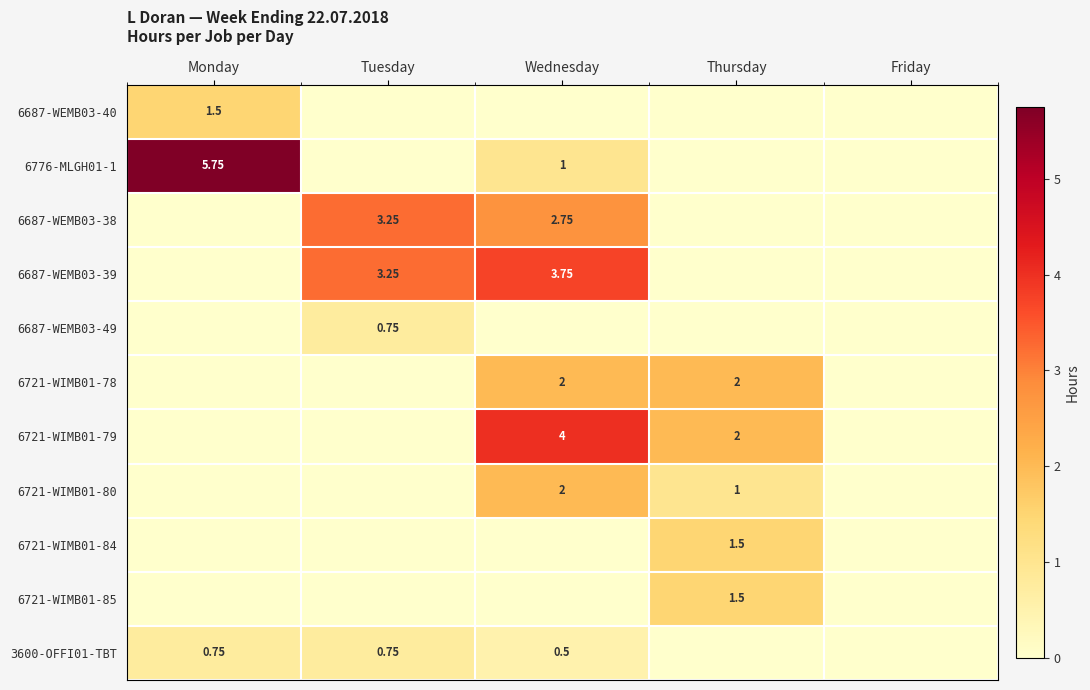

Which series has the largest total across all categories?

6687-WEMB03-39